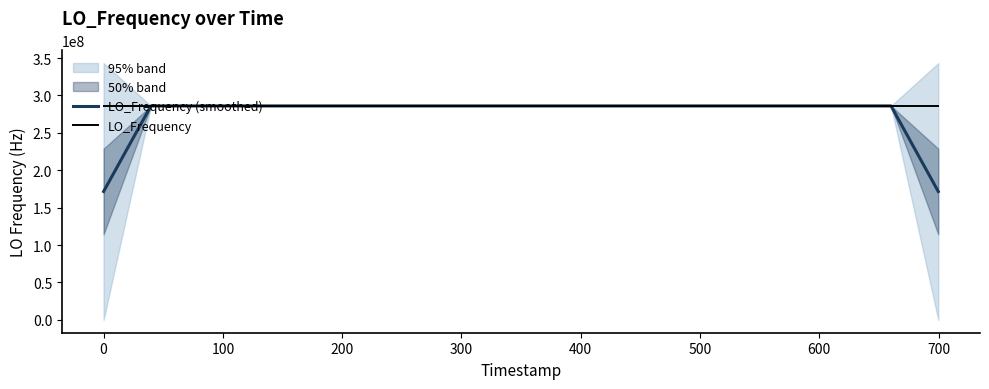

What is the minimum value for LO_Frequency?

286046996.8